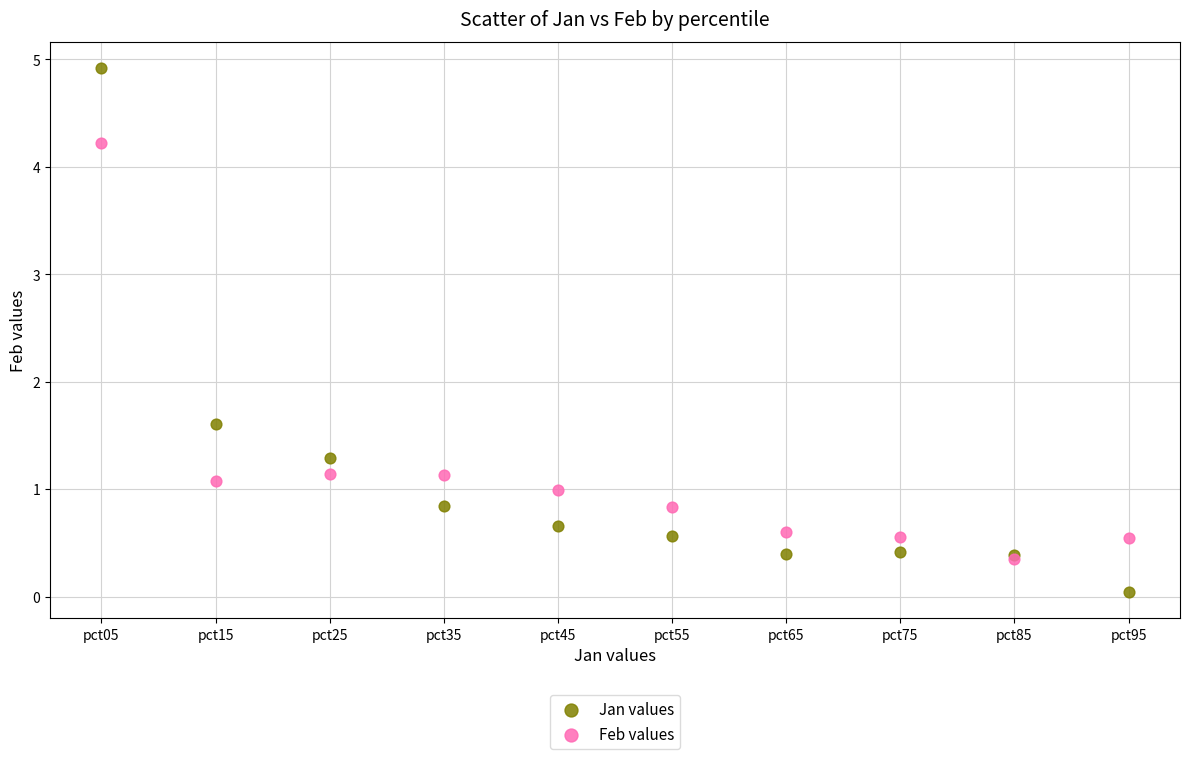

In the Feb values series, what Y value is closest to 2?

1.1